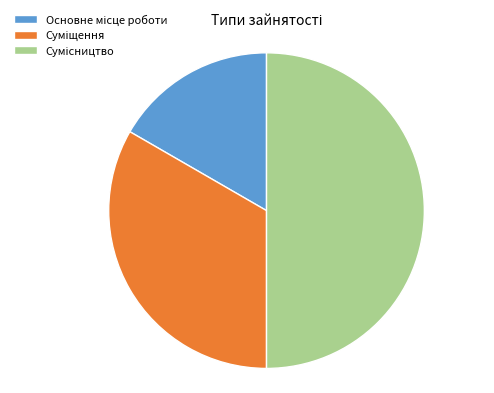

To the nearest percent, what portion does Сумісництво represent?

50%